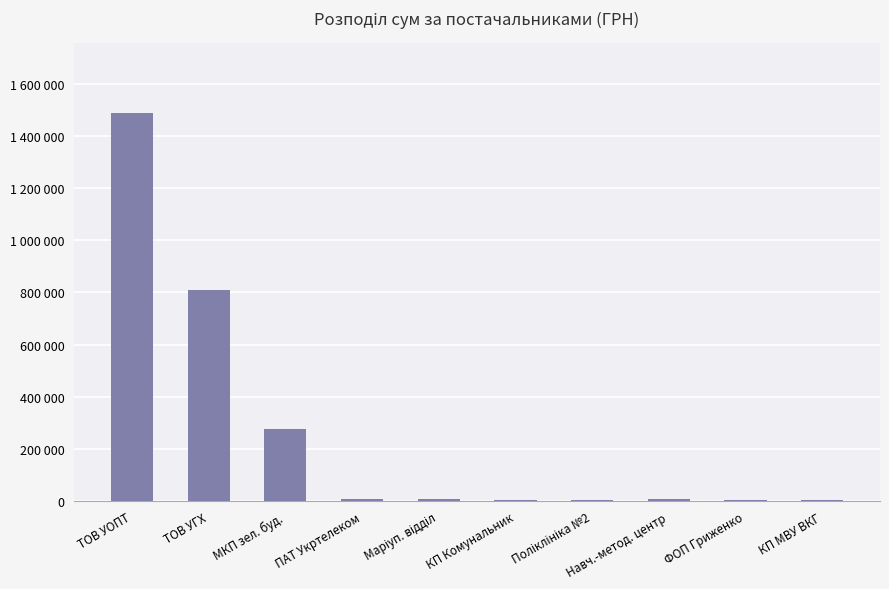

What is the average value?

261511.4